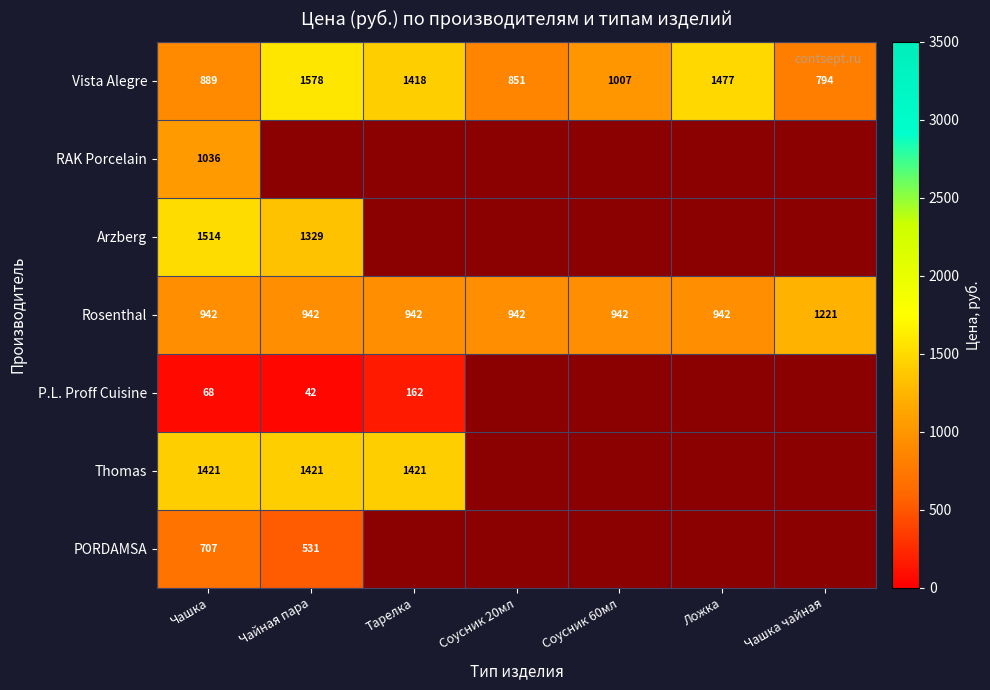

Is it true that Arzberg equals 1514 at Чашка?

True